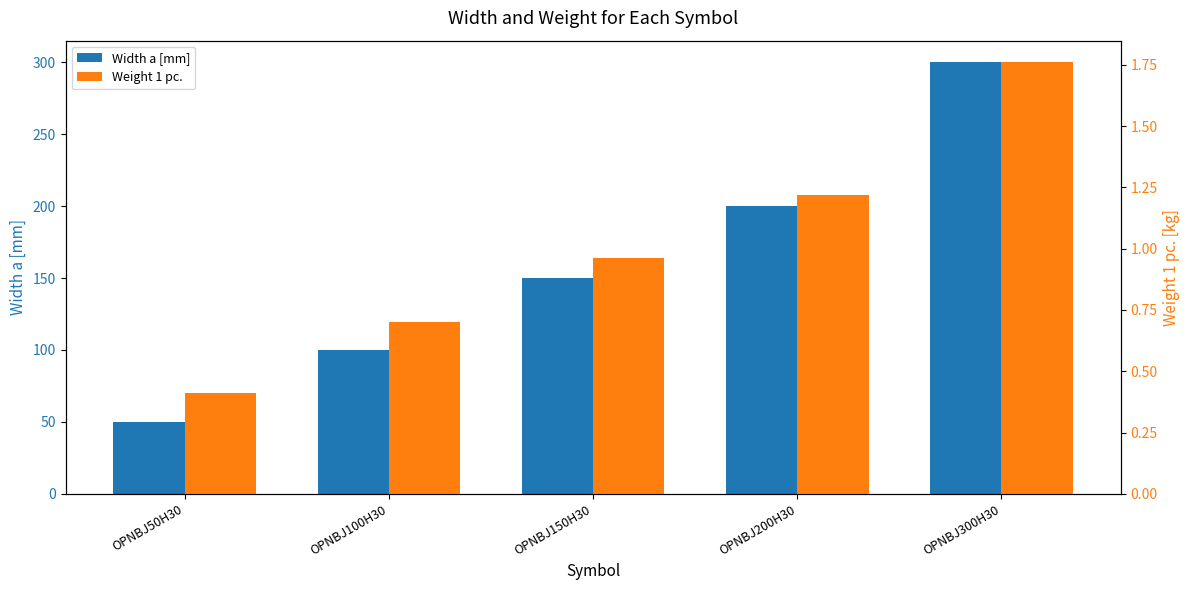

True or false: Weight 1 pc. has a value of 1.6 at OPNBJ150H30.

False